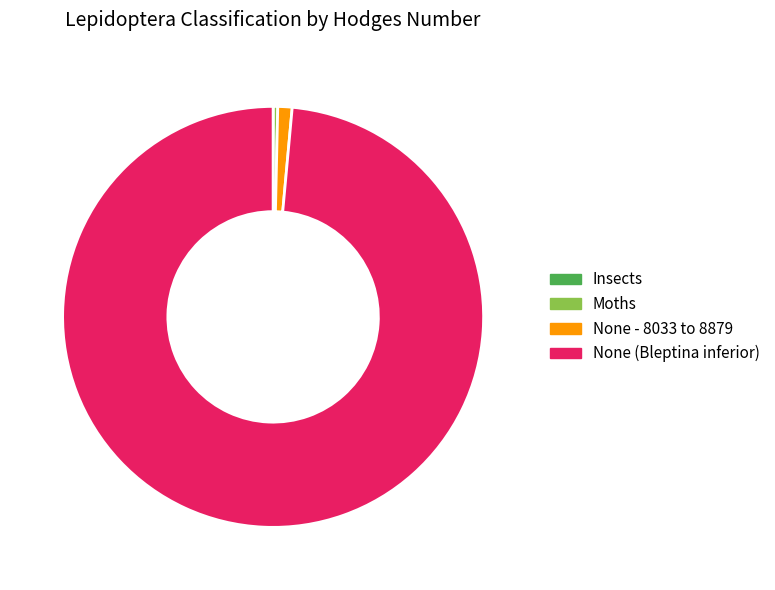

Combined, do None (Bleptina inferior) and Moths account for over 50%?

Yes